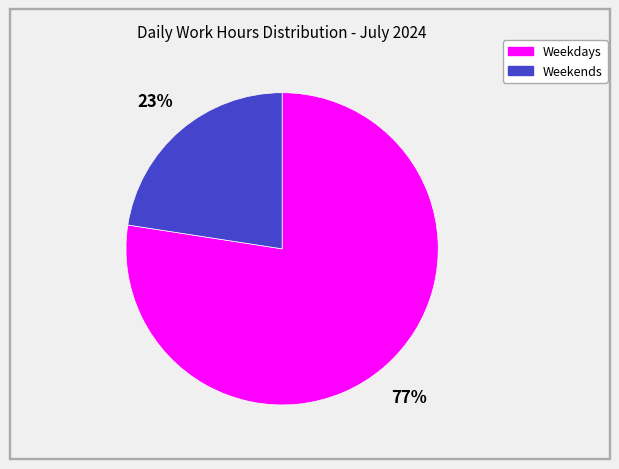

Approximately how many times larger is the value at Weekends compared to Weekdays?

0.3